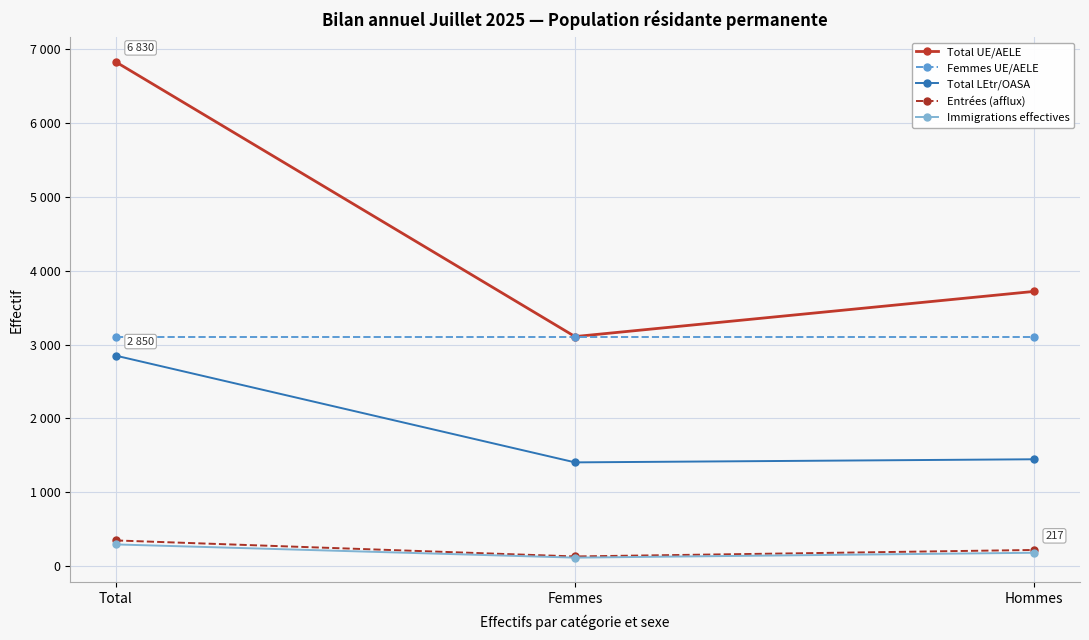

True or false: Entrées (afflux) has a value of 324 at Hommes.

False